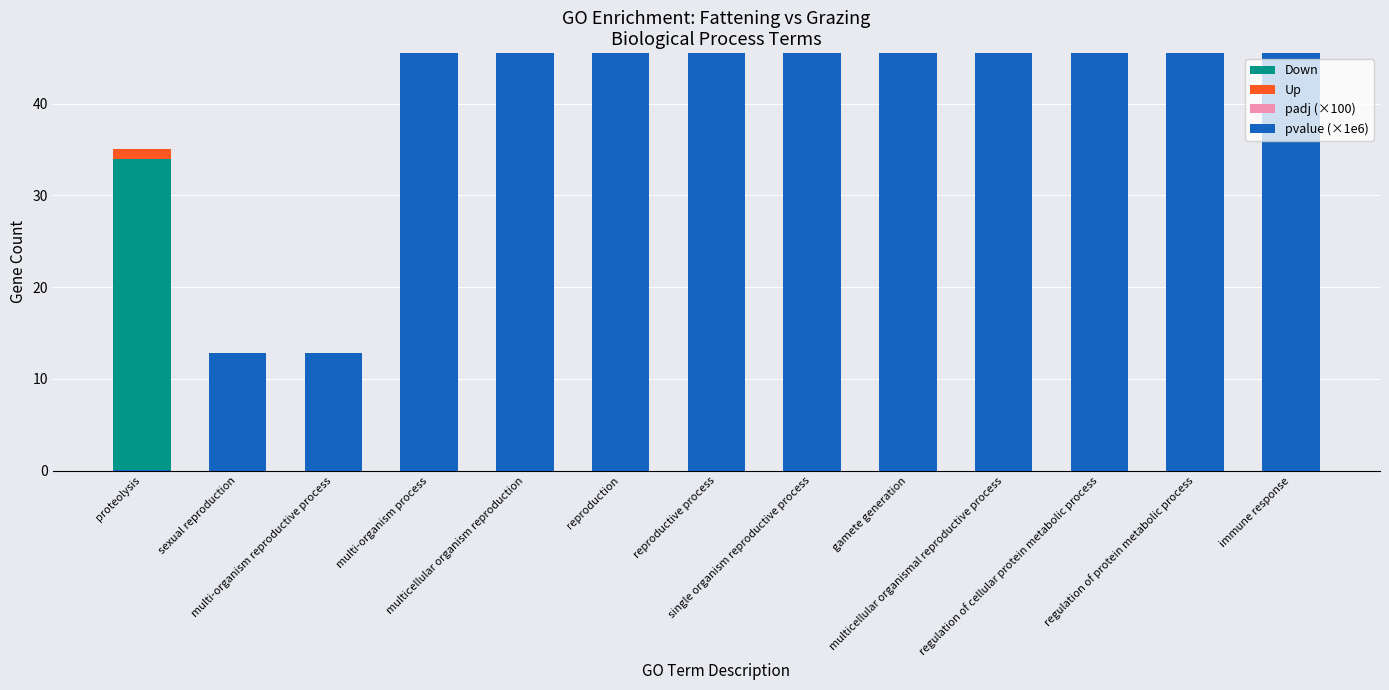

Reading left to right, extract all data points from this chart.

Down: 34.0	6.0	6.0	6.0	5.0	6.0	6.0	6.0	4.0	4.0	4.0	4.0	6.0
Up: 1.0	0.0	0.0	0.0	0.0	0.0	0.0	0.0	0.0	0.0	0.0	0.0	1.0
padj (×100): 0.0	0.1	0.1	0.3	0.6	0.7	0.7	0.7	2.1	2.1	3.4	3.9	26.5
pvalue (×1e6): 0.1	12.8	12.8	46.2	100.7	199.1	199.1	199.1	769.0	769.0	1330.2	1696.7	17869.9